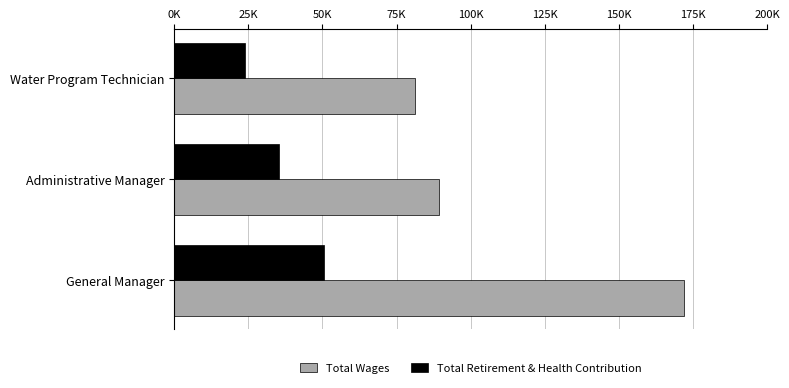

What are all the series names shown in the legend?

Total Wages, Total Retirement & Health Contribution